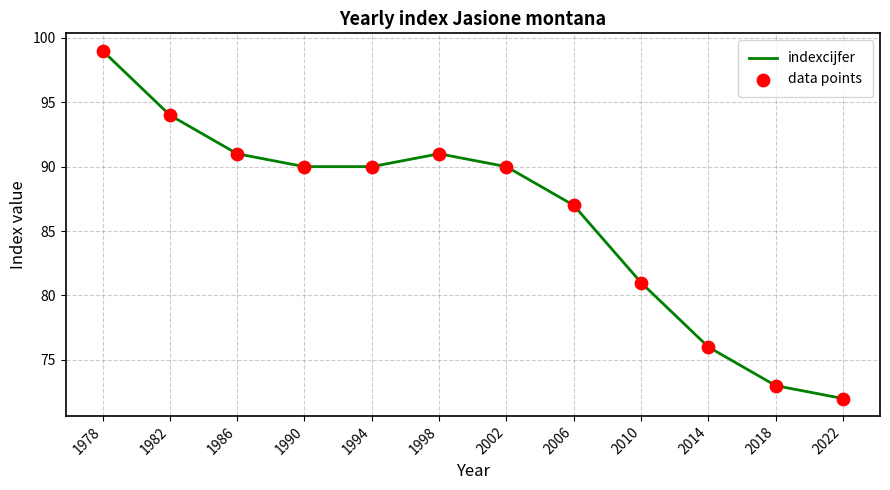

At which label is the value closest to 85?

2006